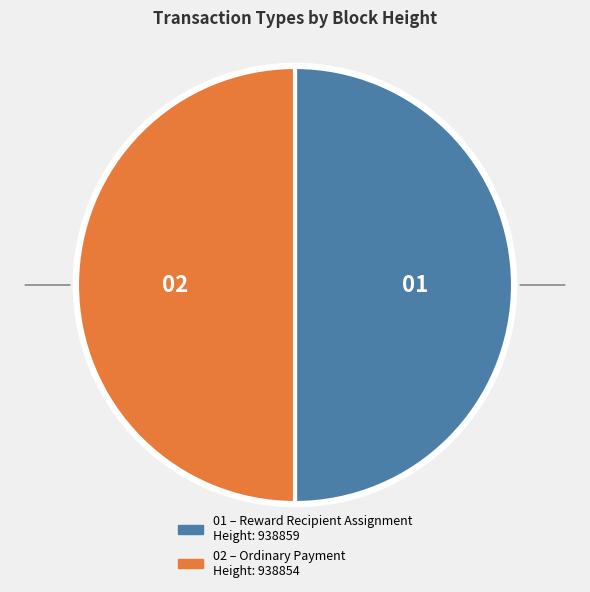

Which slice represents more than half of the pie?

938859